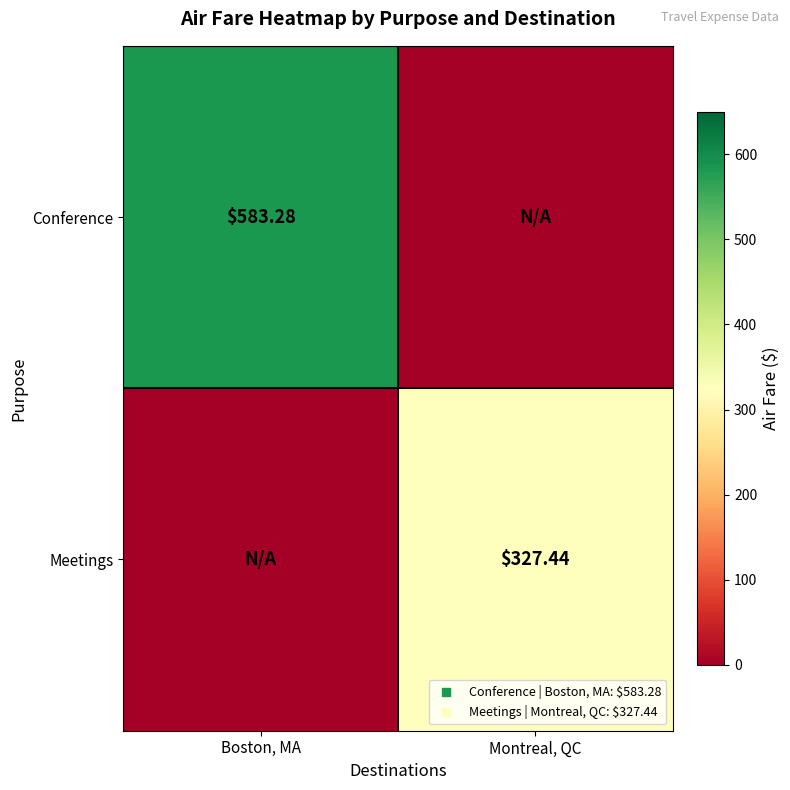

At which label does Conference reach its minimum?

Montreal, QC